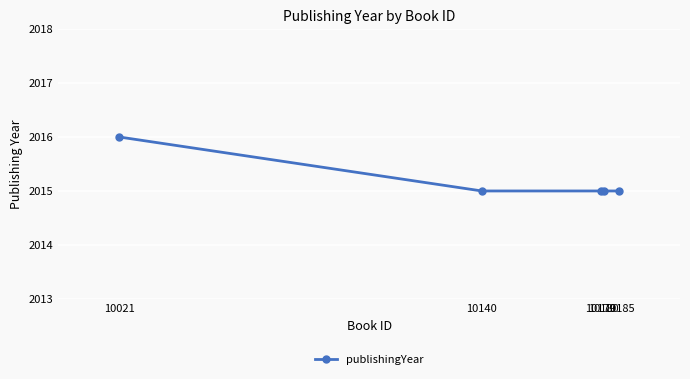

True or false: there are more than 1 points higher than both neighbors.

False